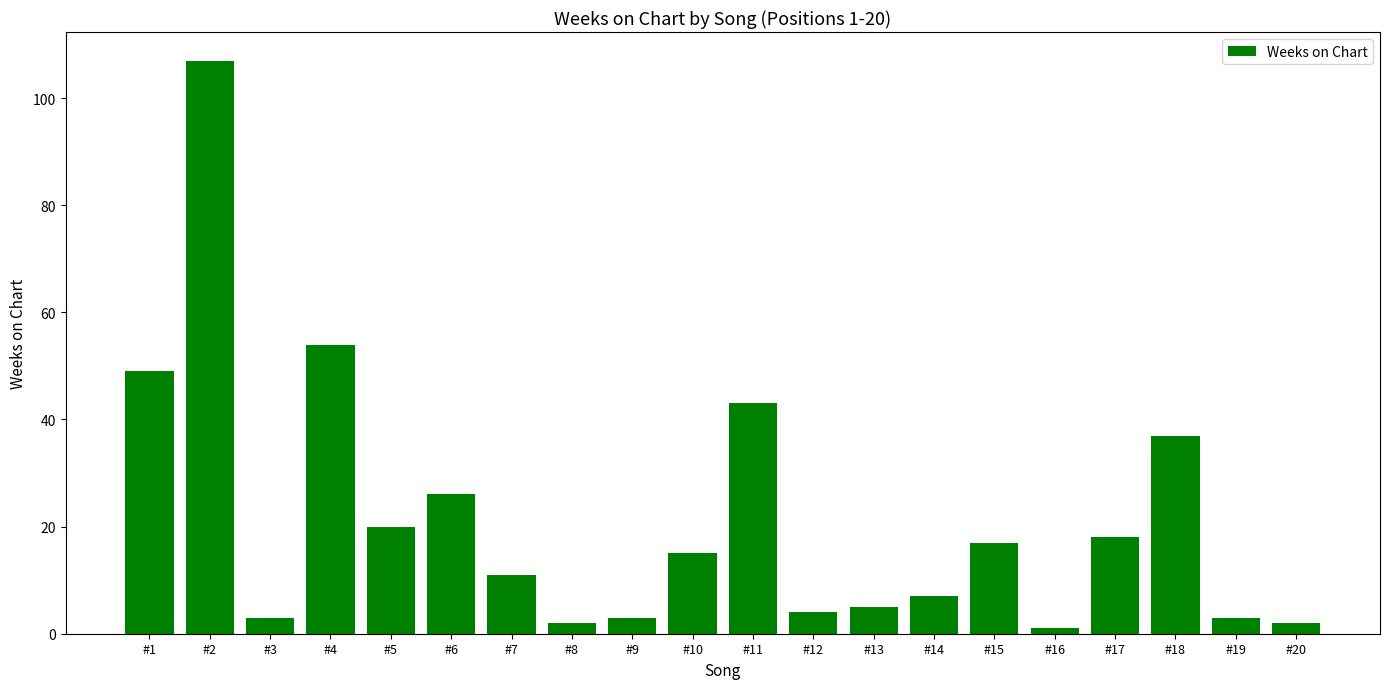

Which category has the highest value across all series?

#2